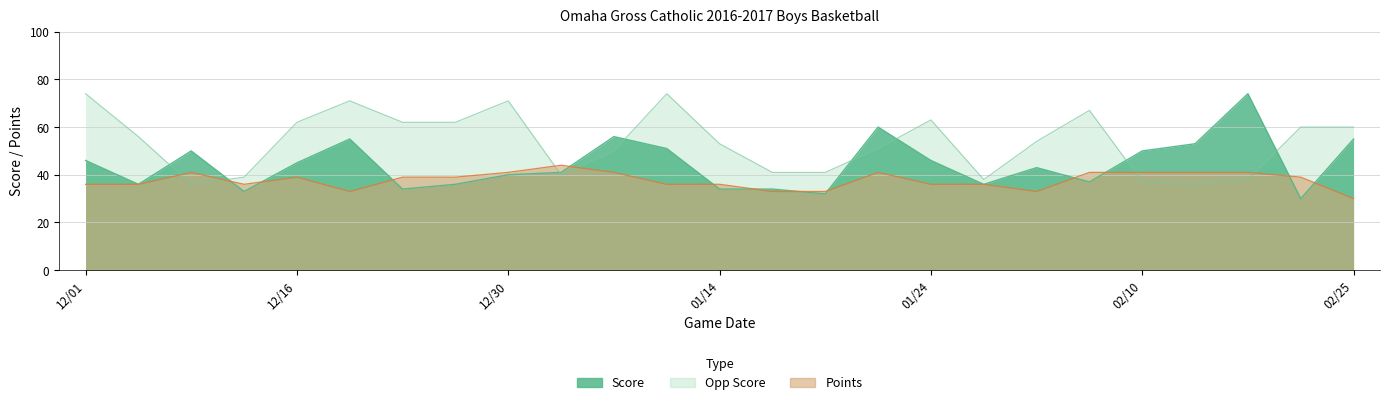

Reading left to right, list all the values displayed in this chart.

Score: 46	36	50	33	45	55	34	36	40	41	56	51	34	34	32	60	46	36	43	37	50	53	74	30	55
Opp Score: 74	56	36	39	62	71	62	62	71	40	50	74	53	41	41	51	63	38	54	67	37	36	38	60	60
Points: 36	36	41	36	39	33	39	39	41	44	41	36	36	33	33	41	36	36	33	41	41	41	41	39	30